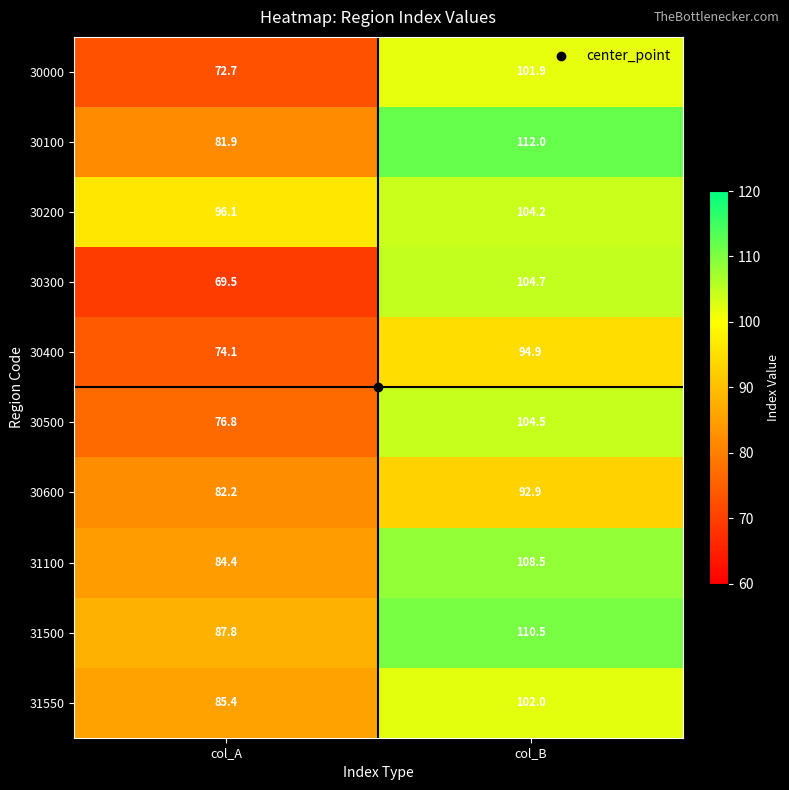

Which series has the largest range (max minus min)?

30300